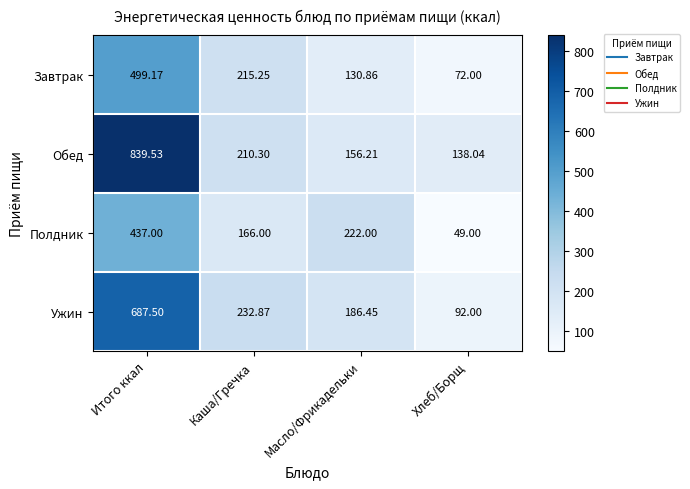

Rank the series at Итого ккал from highest to lowest value.

Обед, Ужин, Завтрак, Полдник